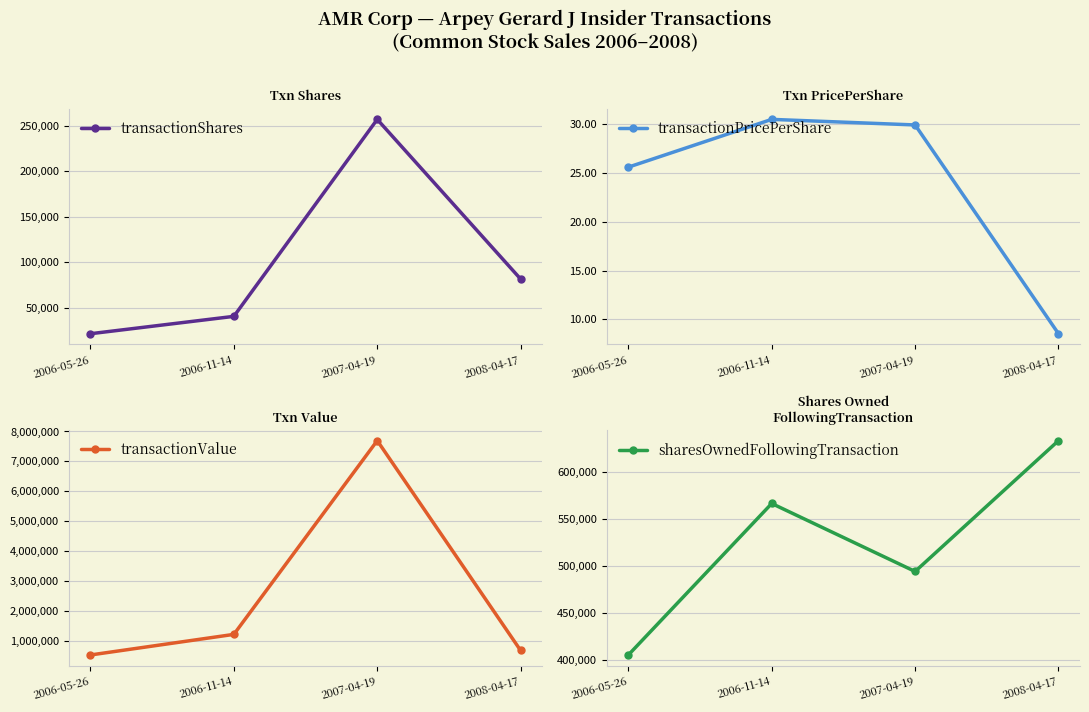

Where is transactionPricePerShare nearest to the value 19?

2006-05-26